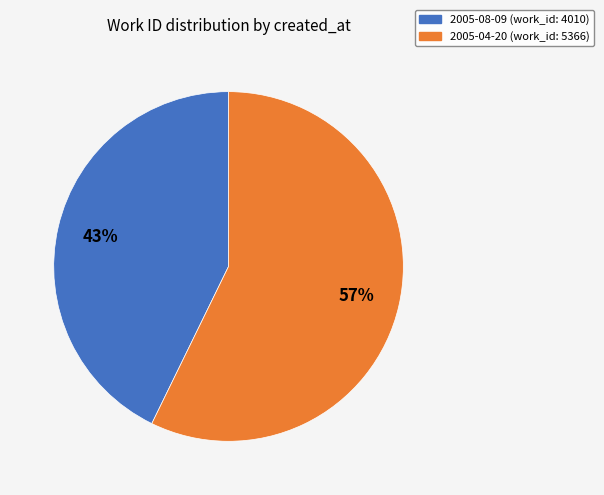

What percentage is the 2005-04-20 slice, to the nearest percent?

57%